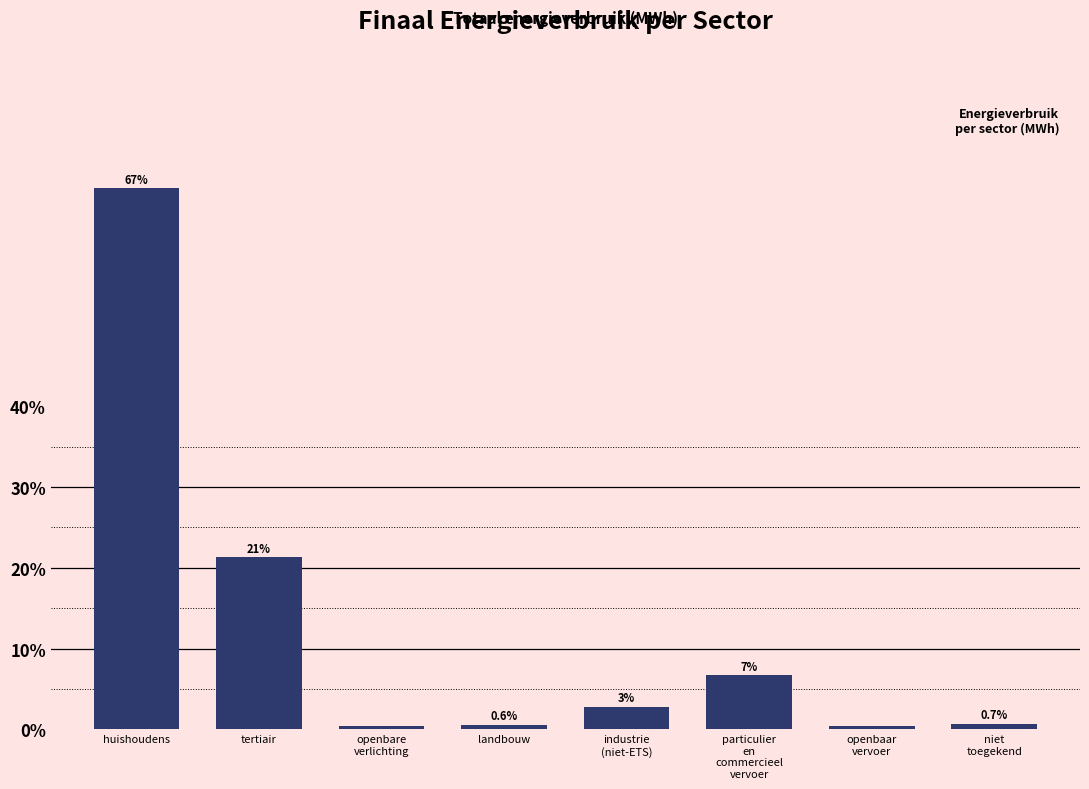

At which category does the chart reach its peak across all series?

huishoudens